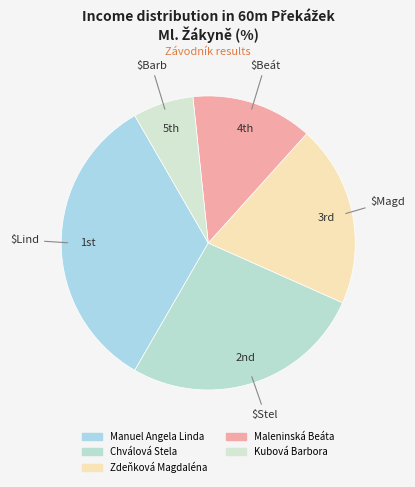

Between Zdeňková Magdaléna and Maleninská Beáta, which is larger?

Zdeňková Magdaléna